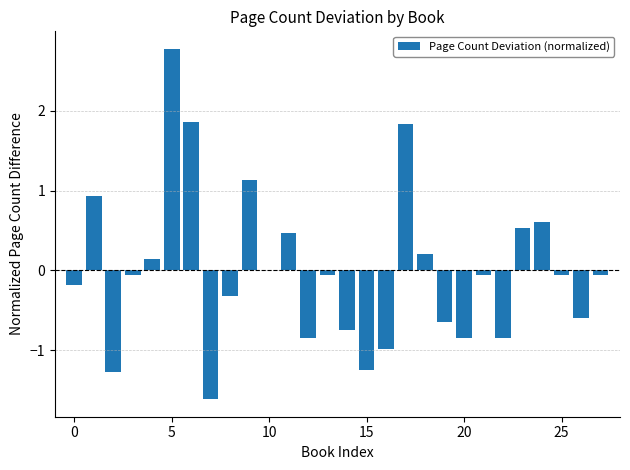

How many categories are shown in the chart?

28